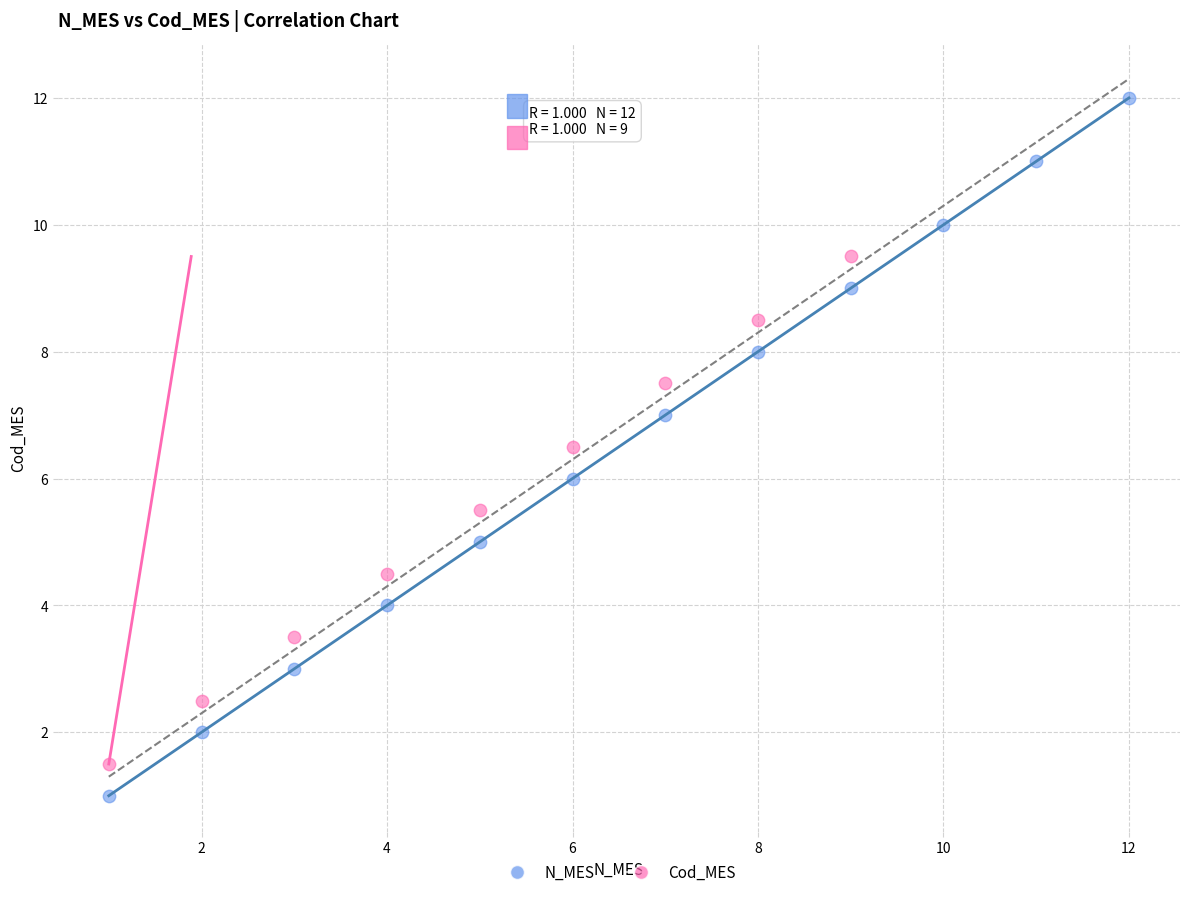

Which series reaches the minimum Y coordinate?

N_MES